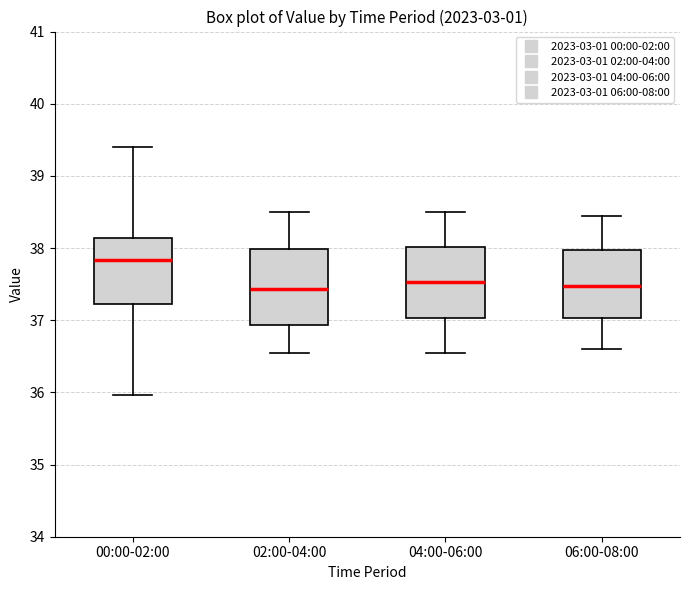

Where is the upper edge of the box for 04:00-06:00 on the y-axis? The values are not printed on the chart, so give them approximately, as read against the axis.

38.0